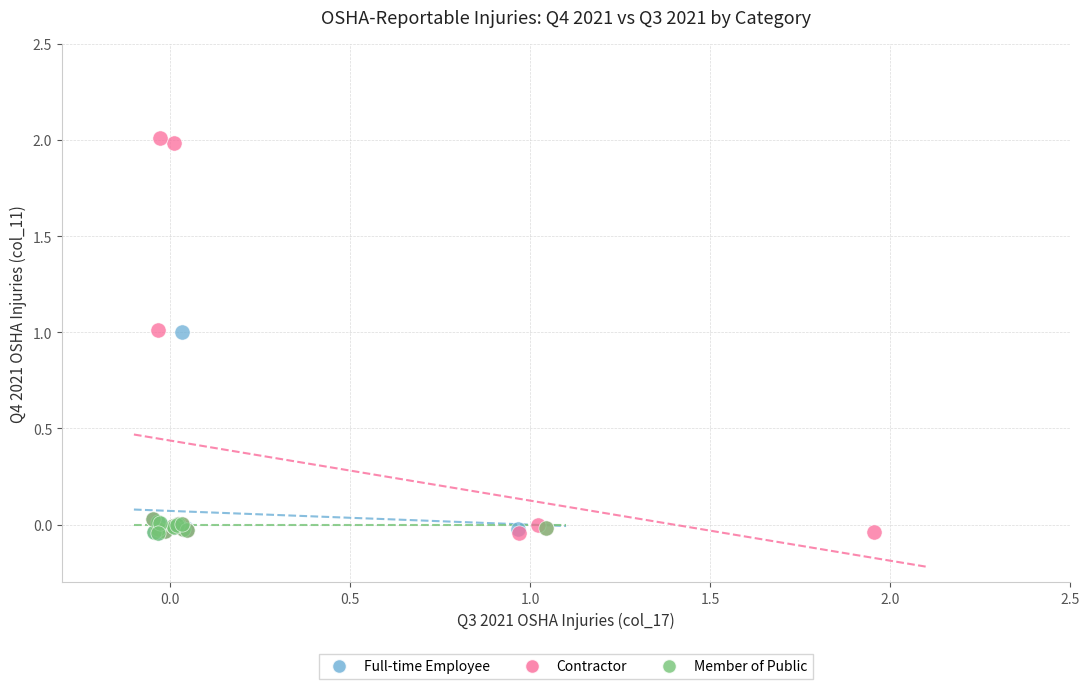

Which series reaches the maximum Y coordinate?

Contractor